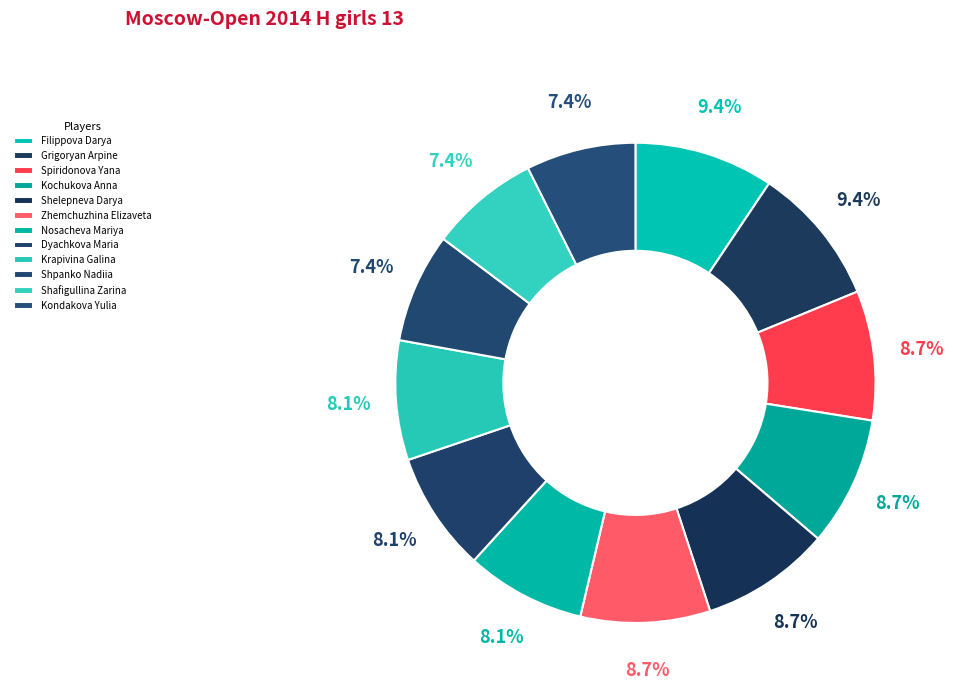

How many segments does this pie chart have?

12